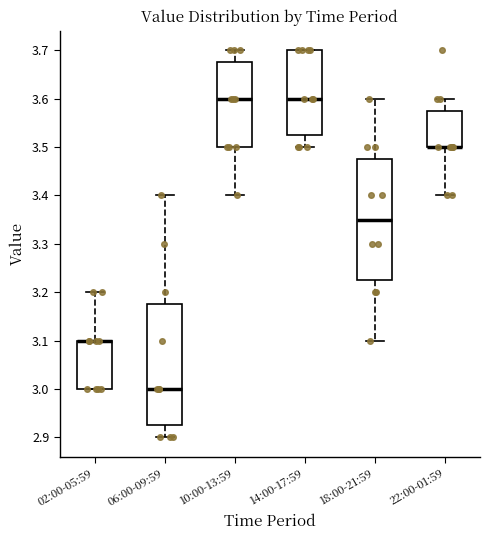

Where does the median line of the box for 10:00-13:59 sit on the y-axis? The values are not printed on the chart, so give them approximately, as read against the axis.

3.60